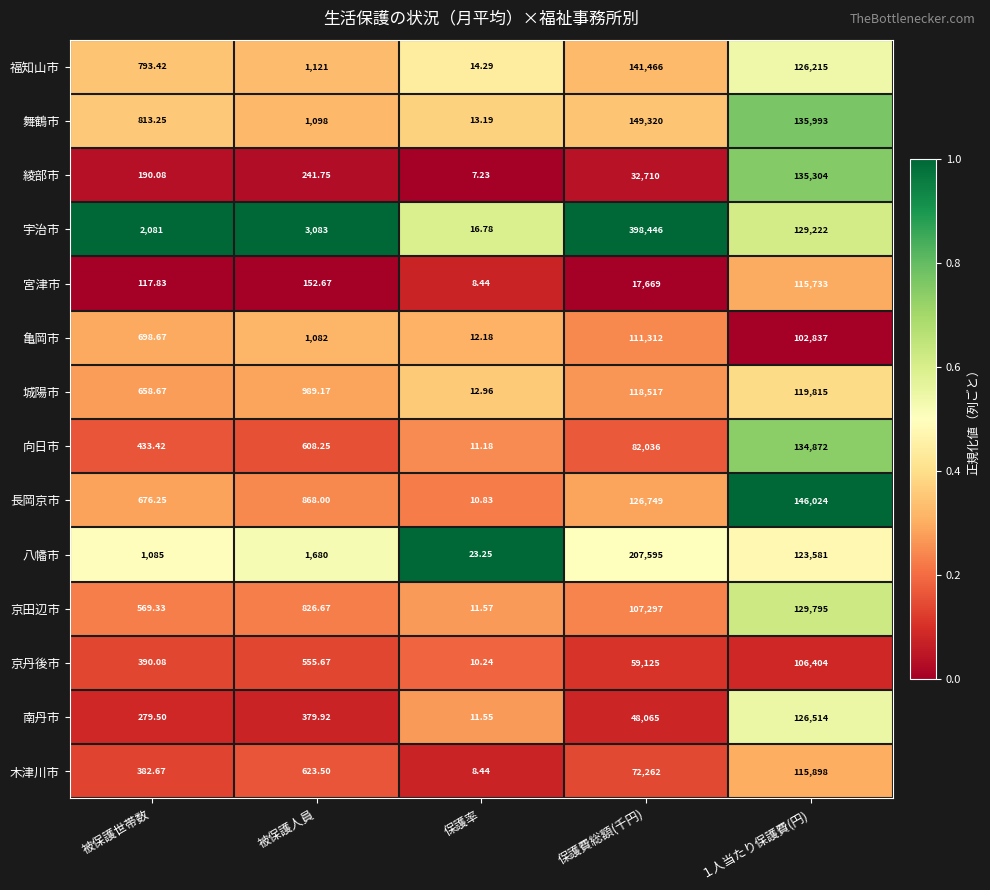

Which category has the lowest value in the 福知山市 series?

保護率